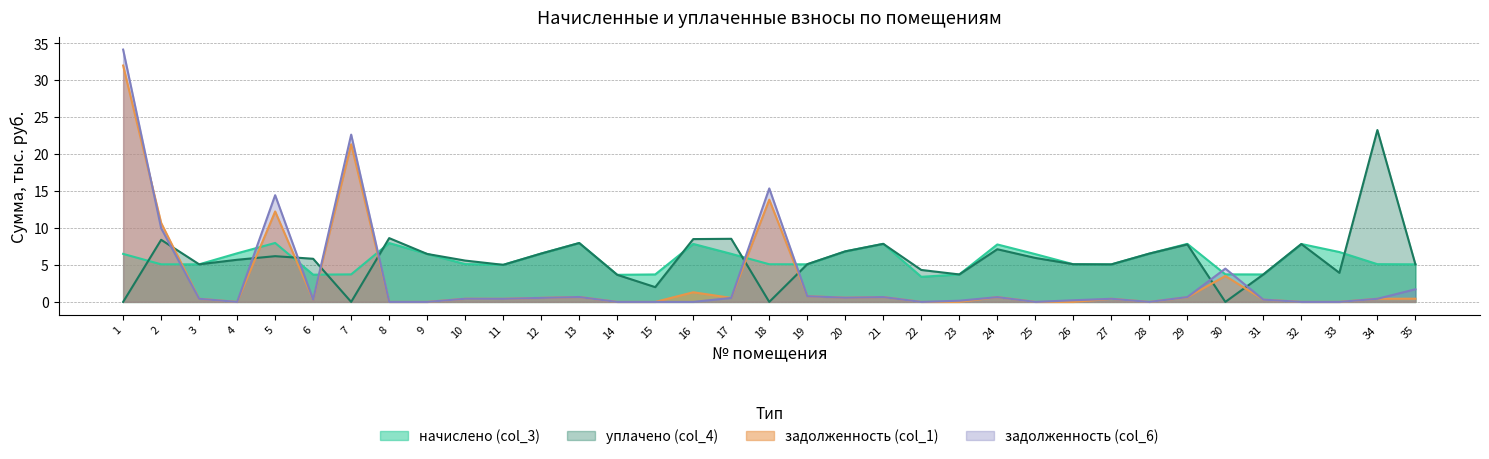

Count the number of categories in the chart.

35